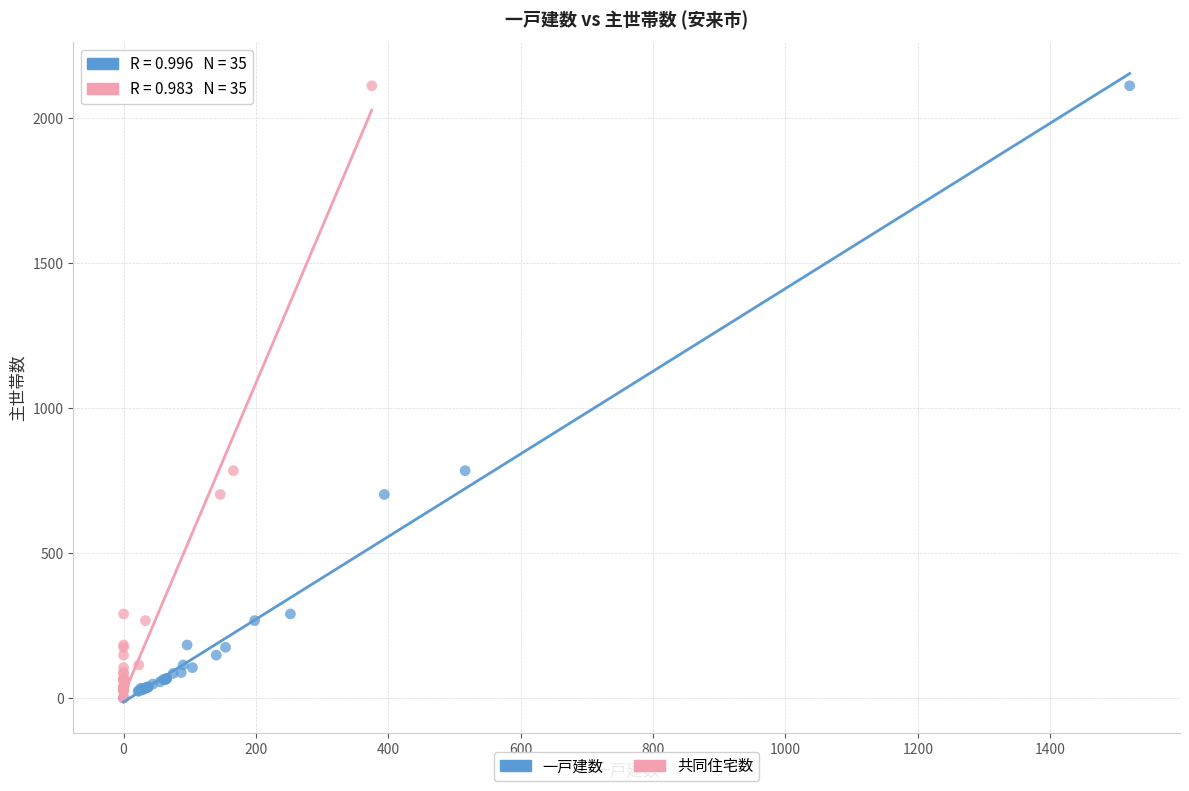

What are all the series names shown in the legend?

一戸建数, 共同住宅数